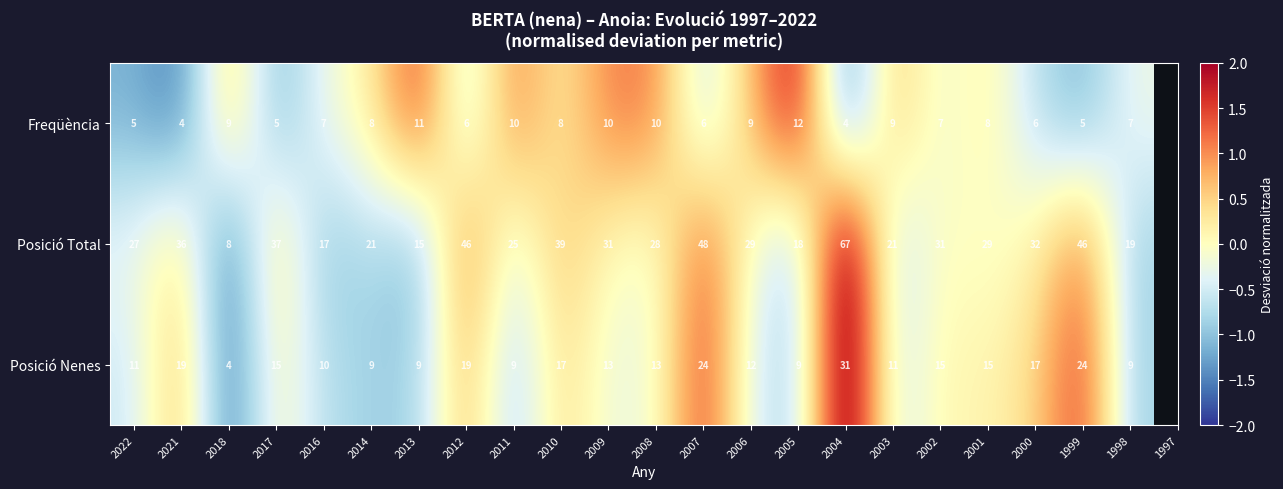

What is the maximum value shown in the chart?

67